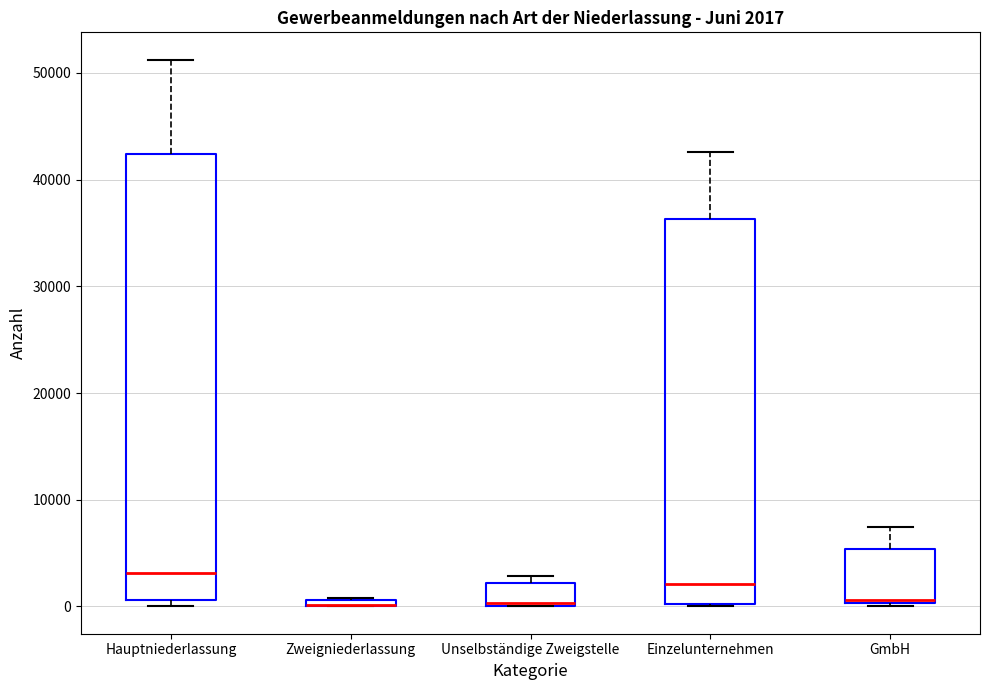

Which box is the tallest, from its lower edge to its upper edge?

Hauptniederlassung